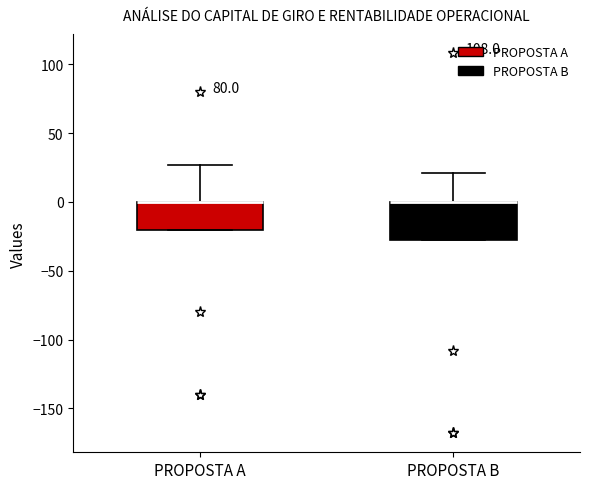

Where is the lower edge of the box for PROPOSTA B on the y-axis? The values are not printed on the chart, so give them approximately, as read against the axis.

-30